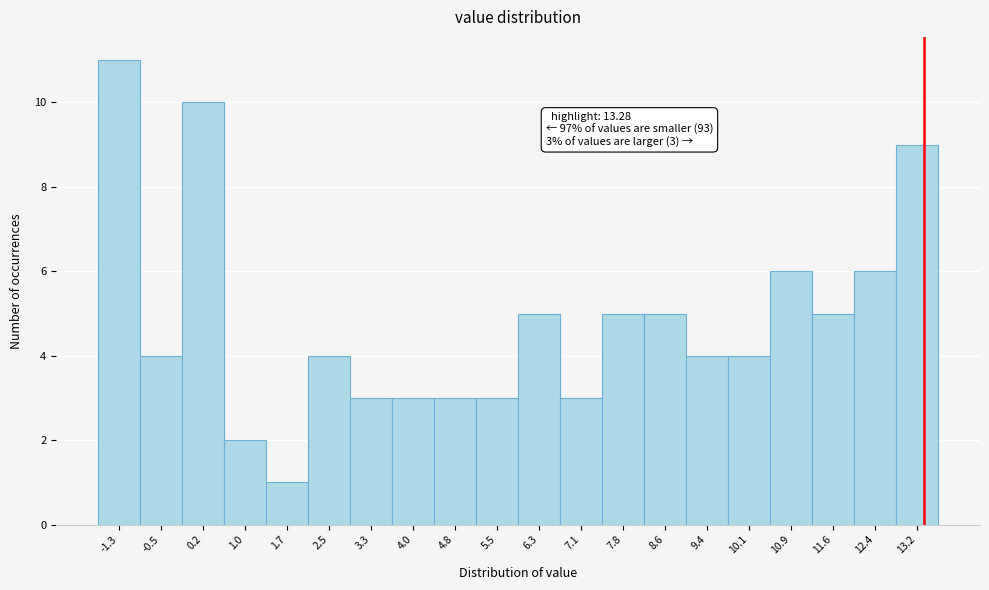

Over which range of the x-axis is the bar tallest?

-1.7 to -0.9